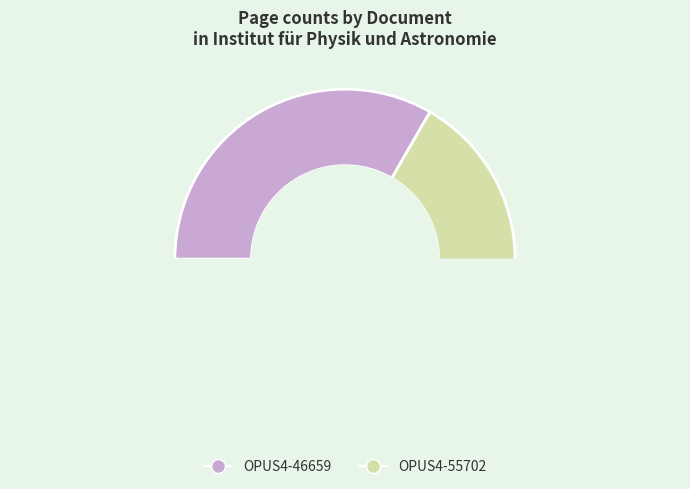

How many segments does this pie chart have?

2